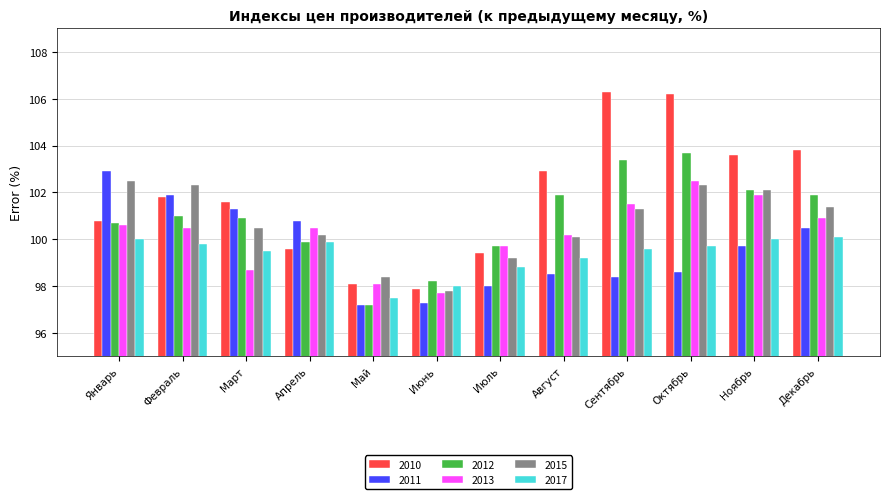

Where does the 2017 series first go above 99?

Январь